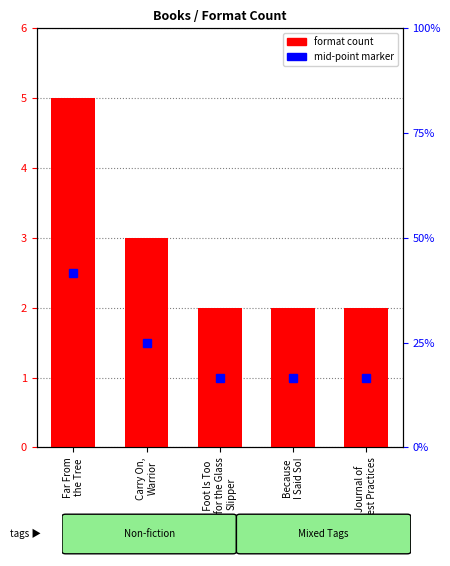

What is the sum of the values at My Foot Is Too
Big for the Glass
Slipper and Because
I Said So!?

4